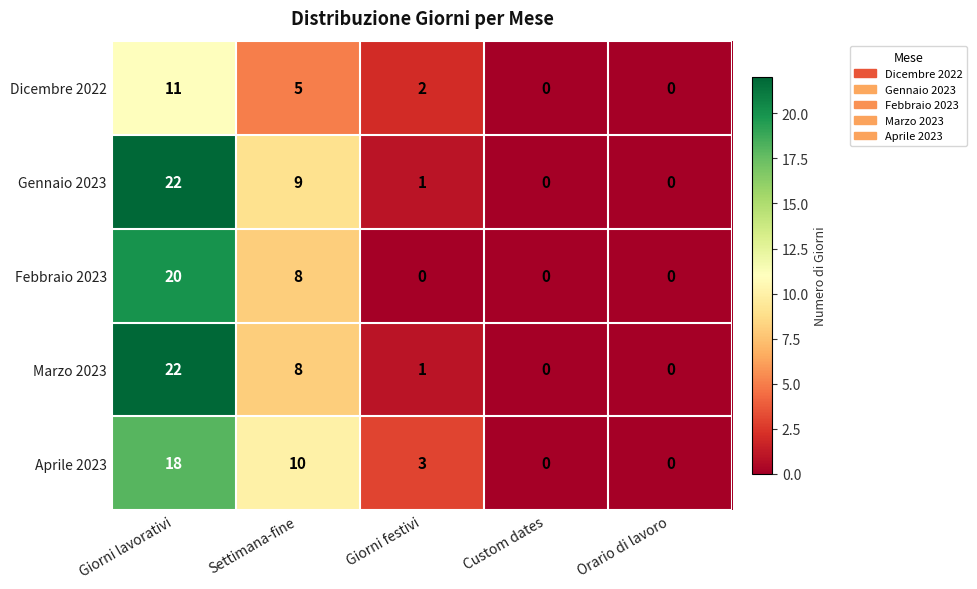

Reading right to left, list all the values displayed in this chart.

Dicembre 2022: 0	0	2	5	11
Gennaio 2023: 0	0	1	9	22
Febbraio 2023: 0	0	0	8	20
Marzo 2023: 0	0	1	8	22
Aprile 2023: 0	0	3	10	18